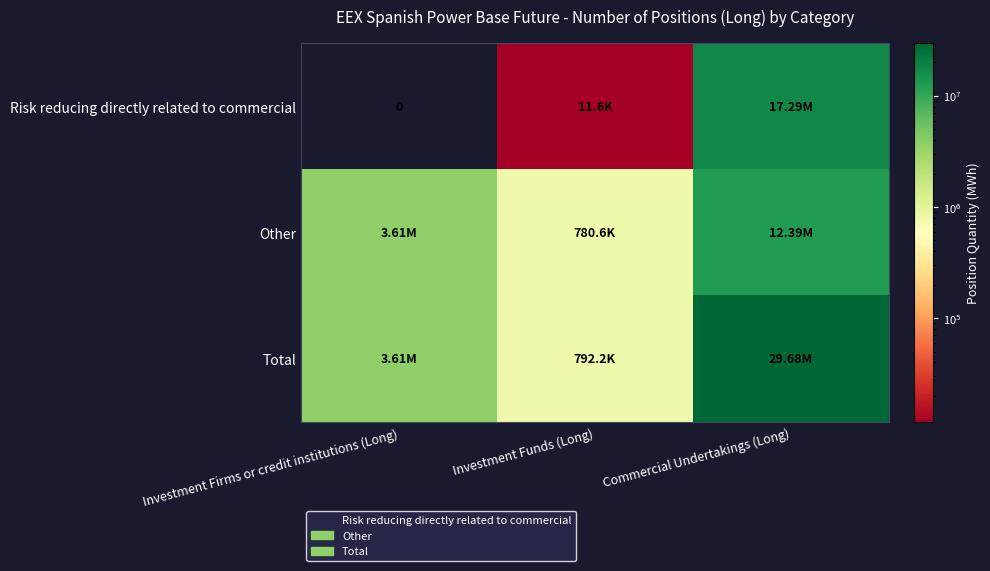

The Other series shows 19250503 at Commercial Undertakings (Long). True or false?

False